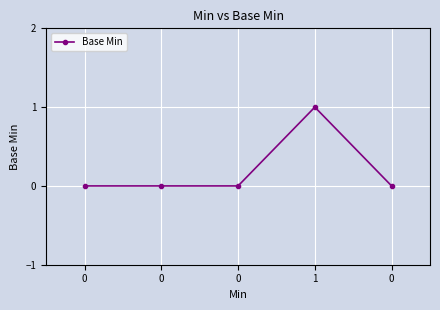

List the labels in order of value, largest first.

1, 0, 0, 0, 0